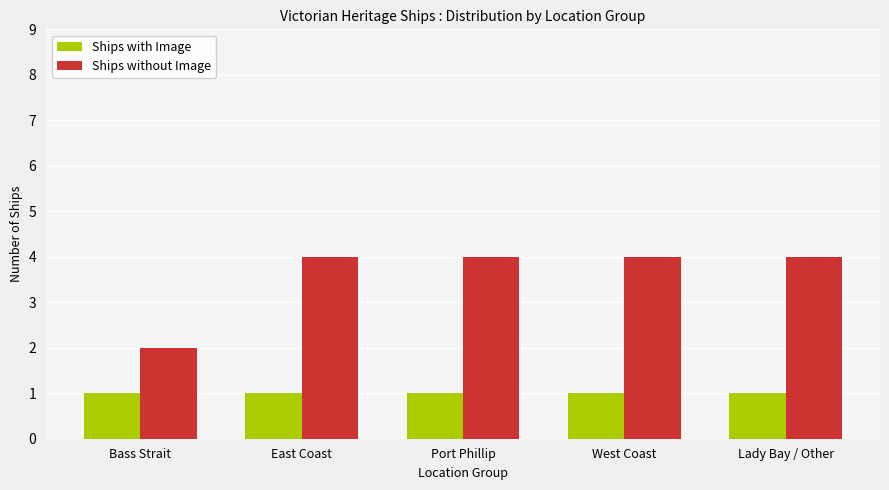

Reading left to right, what are all the values shown in this chart?

Ships with Image: 1	1	1	1	1
Ships without Image: 2	4	4	4	4